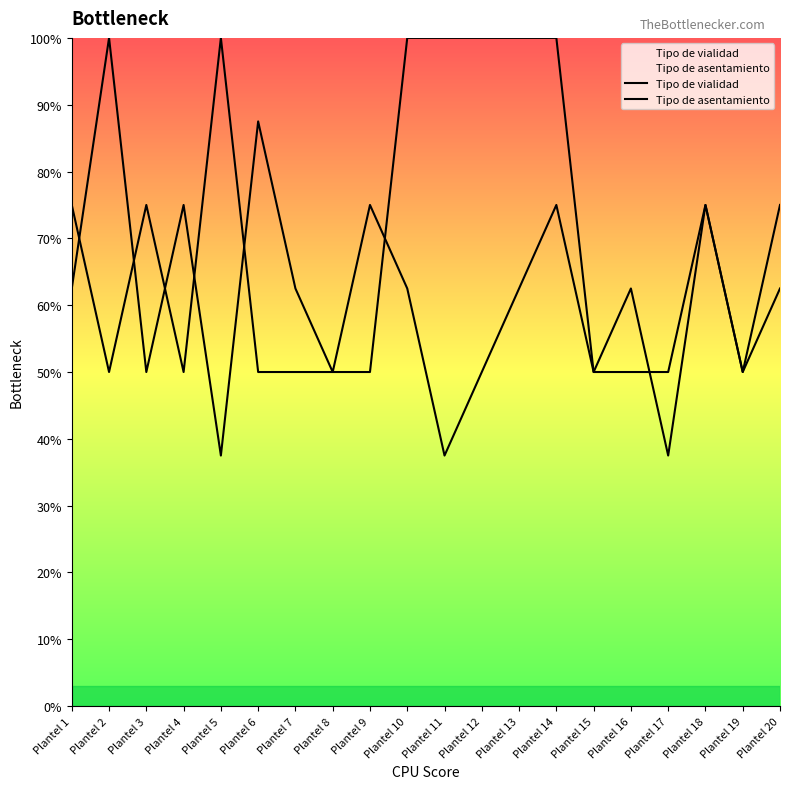

How many lines are shown in the chart?

2